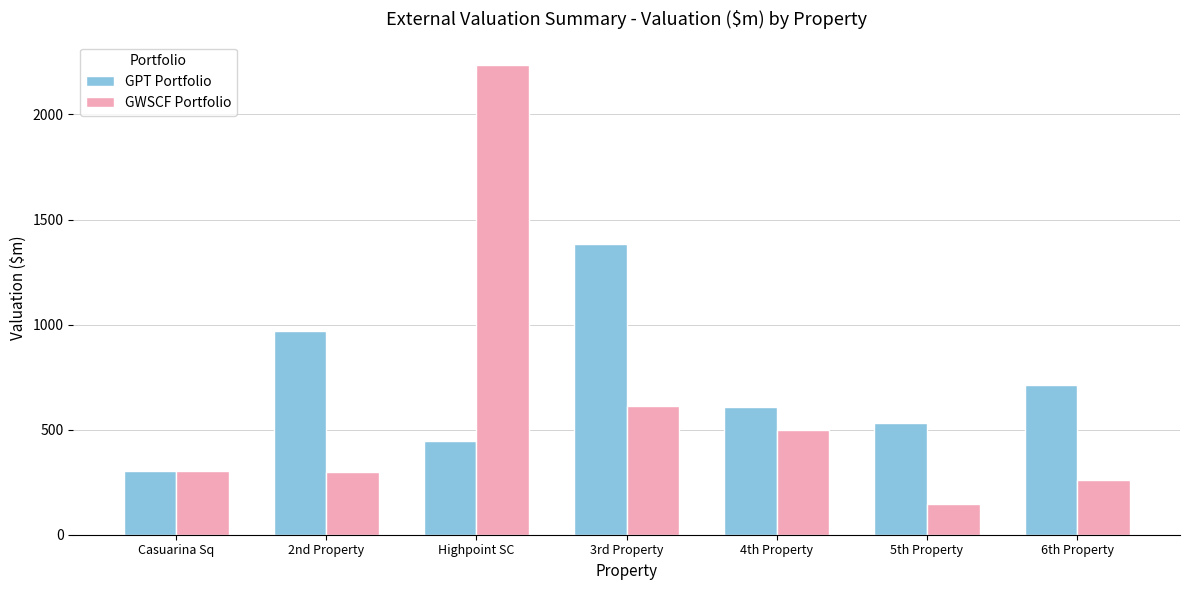

Rank the series by their average value, from lowest to highest.

GWSCF Portfolio, GPT Portfolio